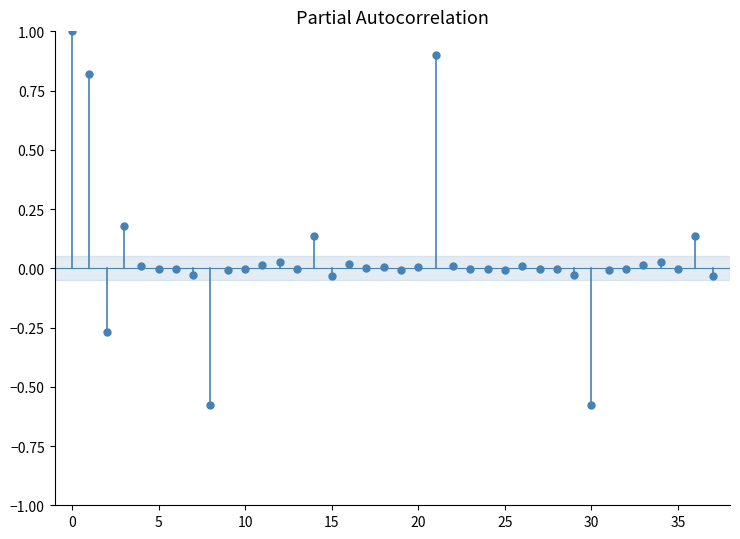

What is the range of Y values (max minus min)?

1.6